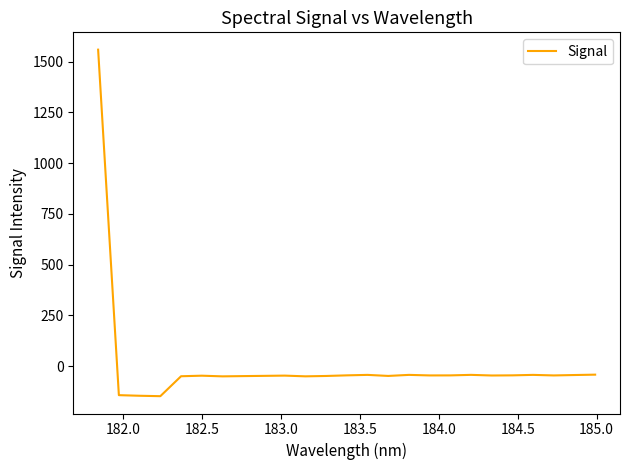

What is the smallest value displayed?

-148.3